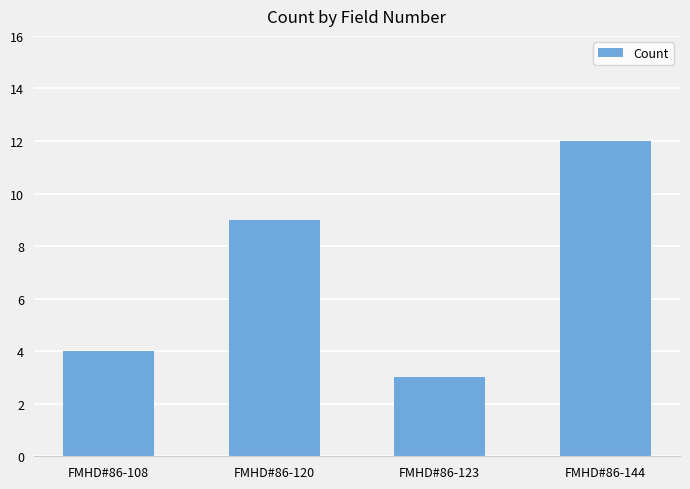

What is the smallest value displayed?

3